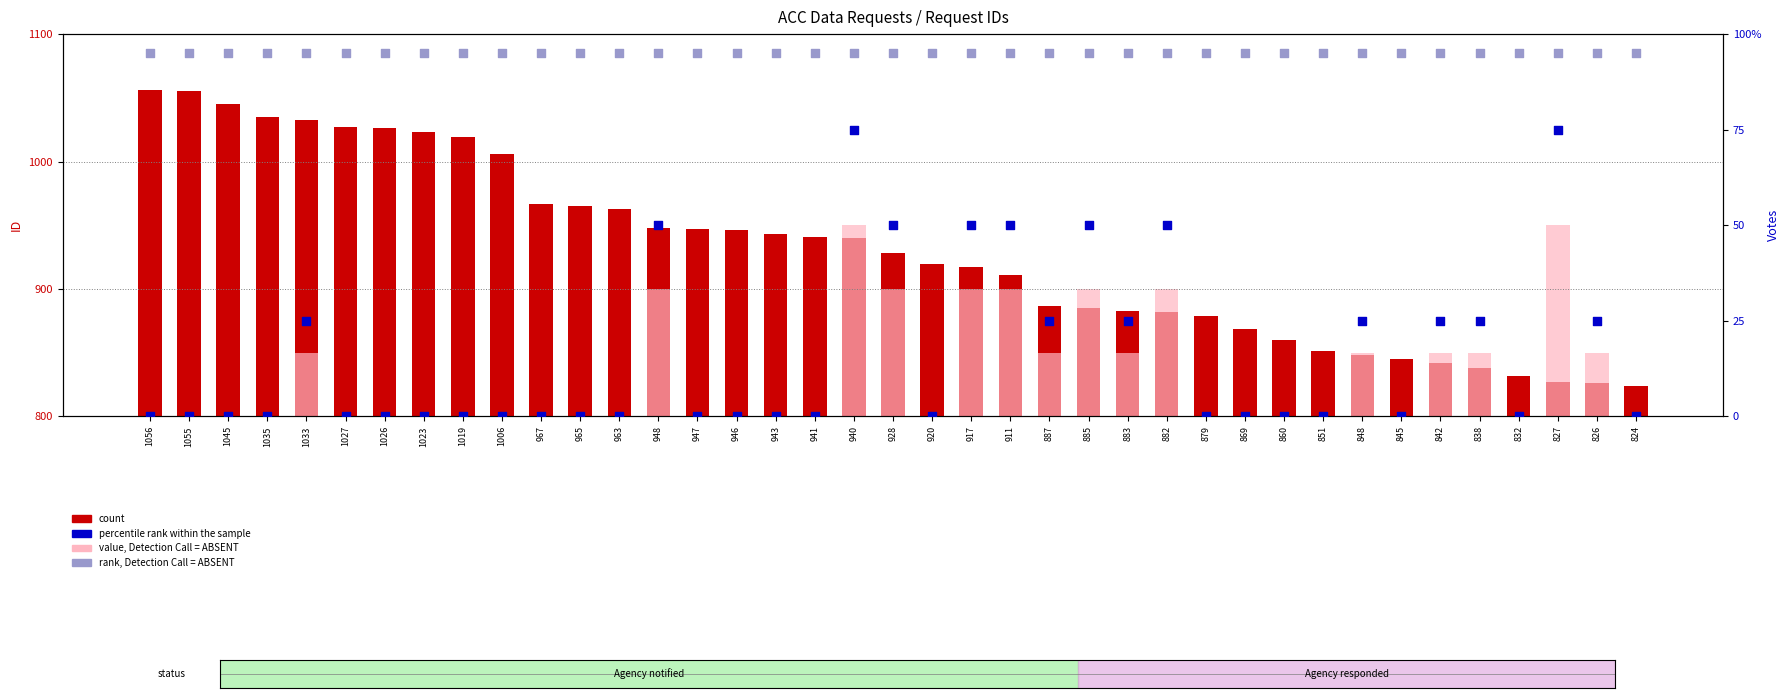

Which series has the largest total across all categories?

count